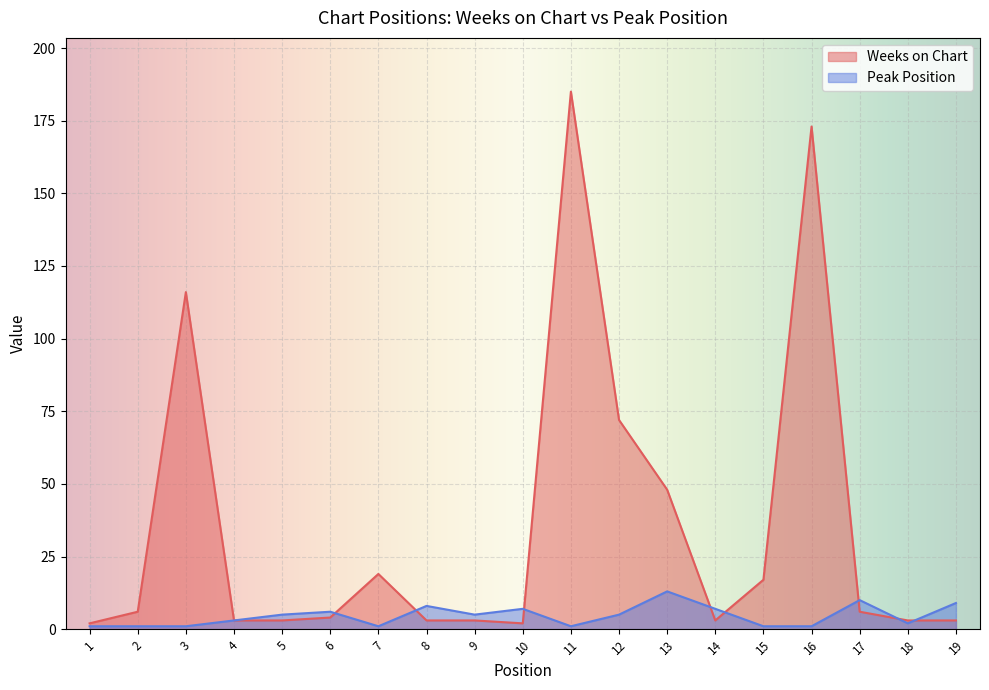

The value of Weeks on Chart at 18 is 1. True or false?

False